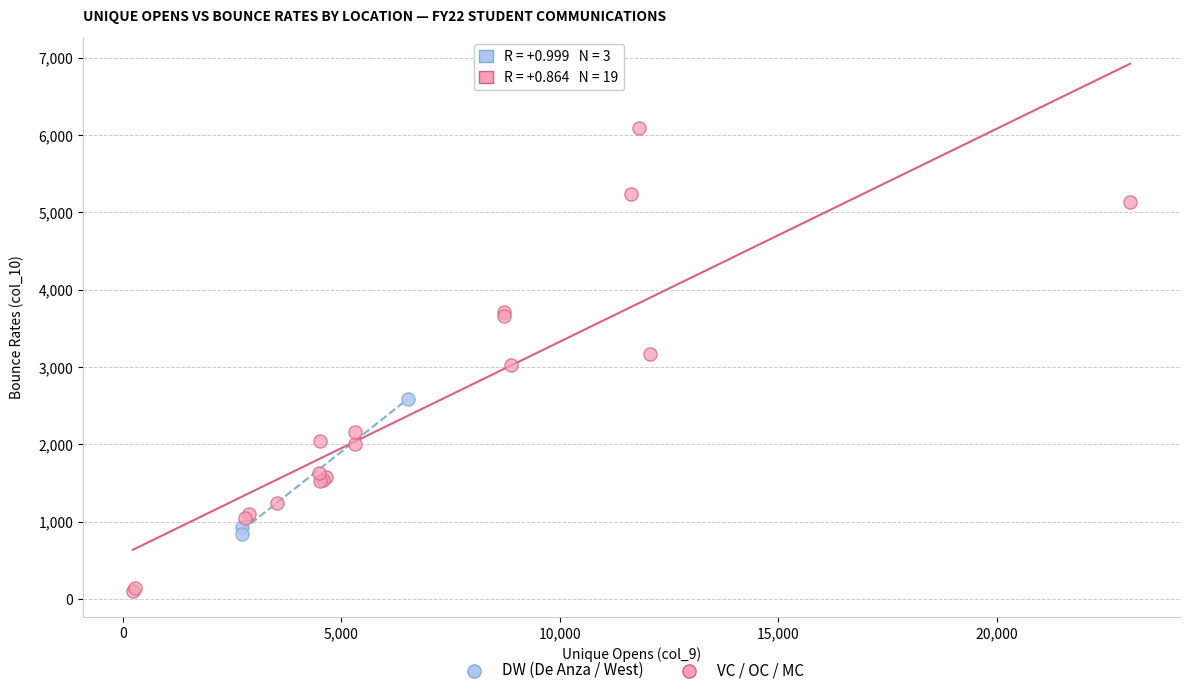

Which series contains the highest Y value?

VC / OC / MC